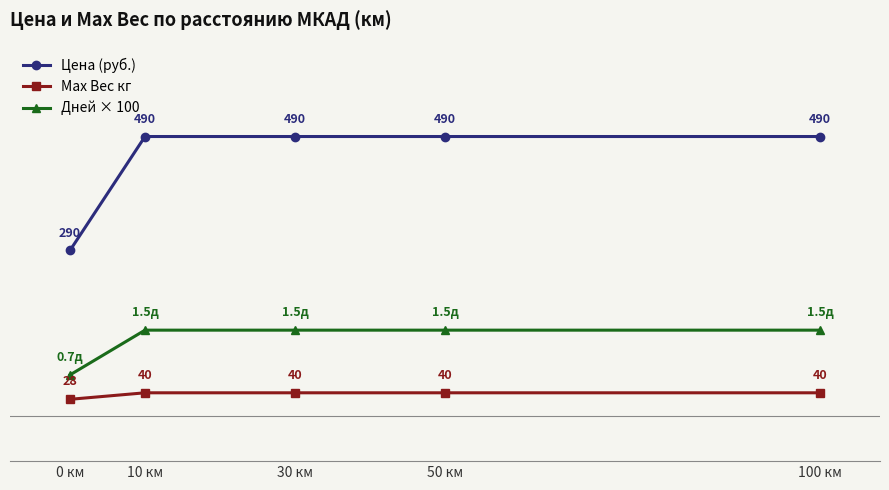

Rank the series at 10 км from highest to lowest value.

Цена (руб.), Дней × 100, Max Вес кг